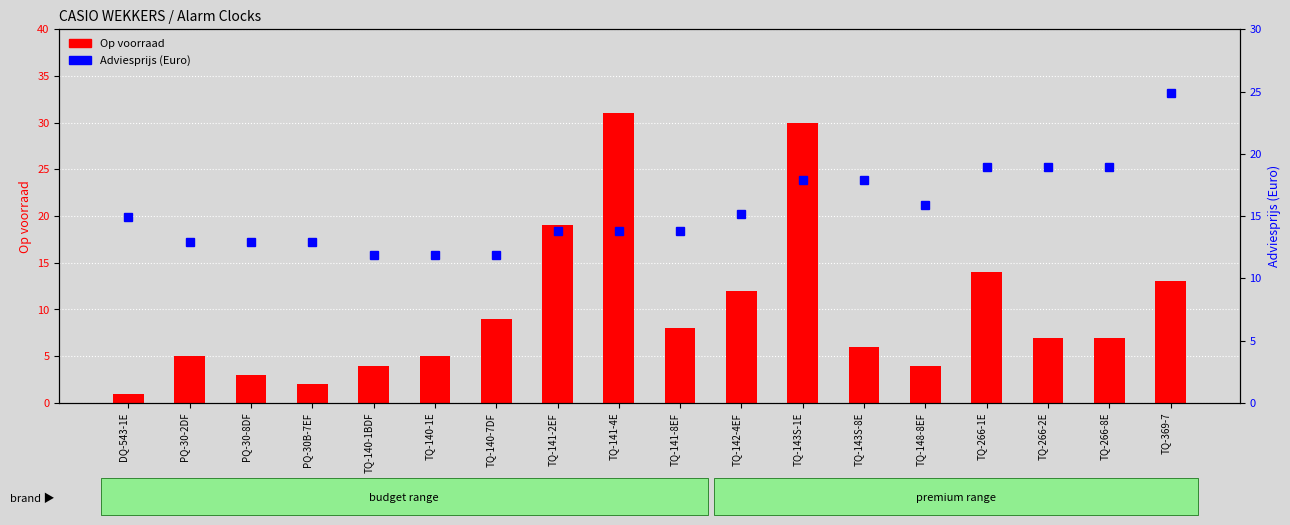

What is the average value of the Op voorraad series?

10.0